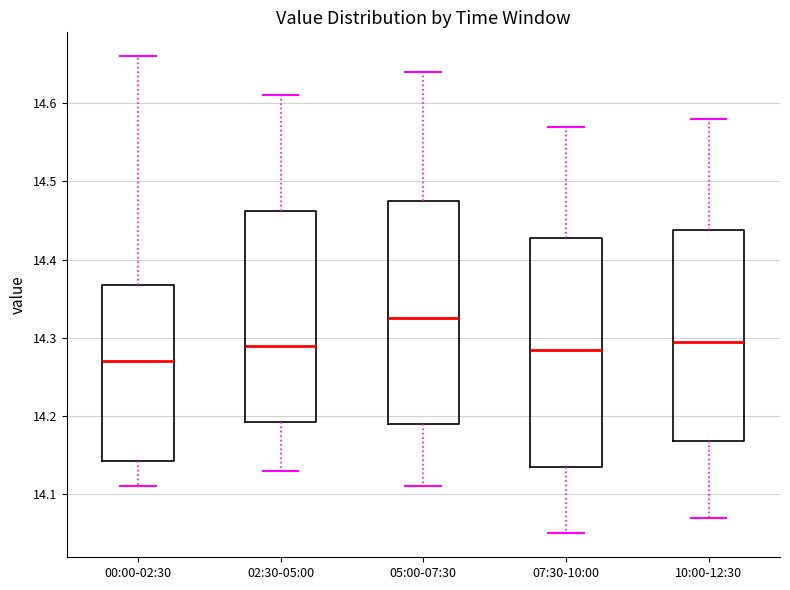

Reading left to right, read every box against the y-axis: the position of its median line, the range the box covers, and the ends of its whiskers. The values are not printed on the chart, so give them approximately, as read against the axis.

00:00-02:30: median 14.27, box 14.14 to 14.37, whiskers 14.11 to 14.66
02:30-05:00: median 14.29, box 14.19 to 14.46, whiskers 14.13 to 14.61
05:00-07:30: median 14.33, box 14.19 to 14.48, whiskers 14.11 to 14.64
07:30-10:00: median 14.29, box 14.14 to 14.43, whiskers 14.05 to 14.57
10:00-12:30: median 14.30, box 14.17 to 14.44, whiskers 14.07 to 14.58